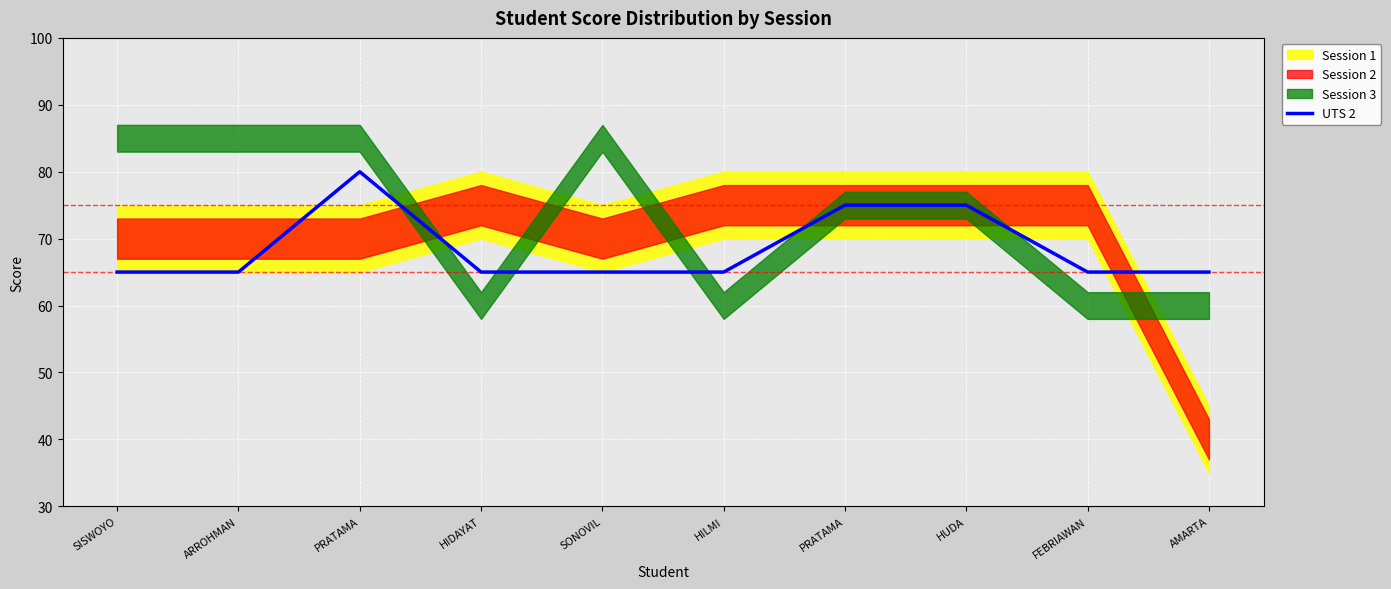

Approximately how many times larger is the value at PRATAMA compared to SISWOYO?

1.2